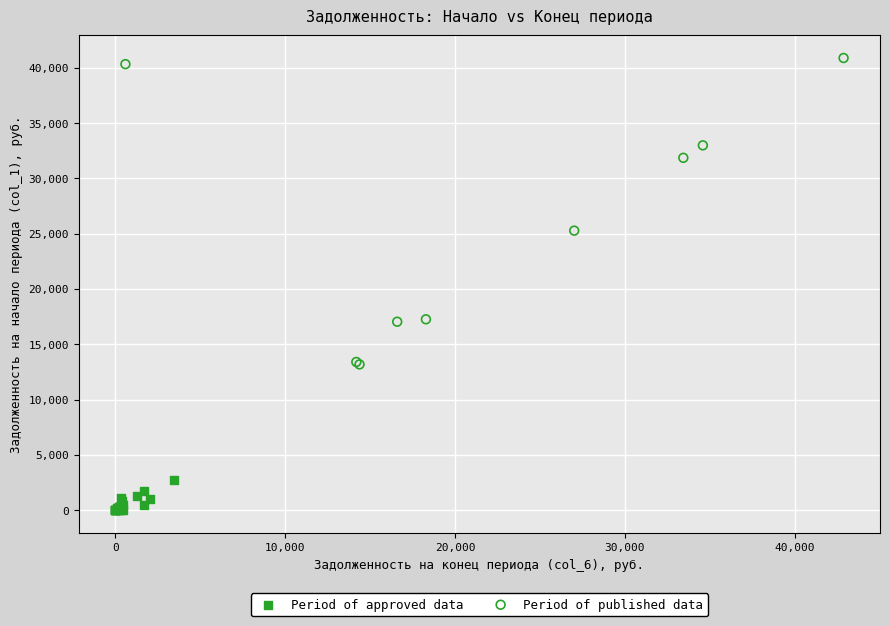

What are all the series names shown in the legend?

Period of approved data, Period of published data